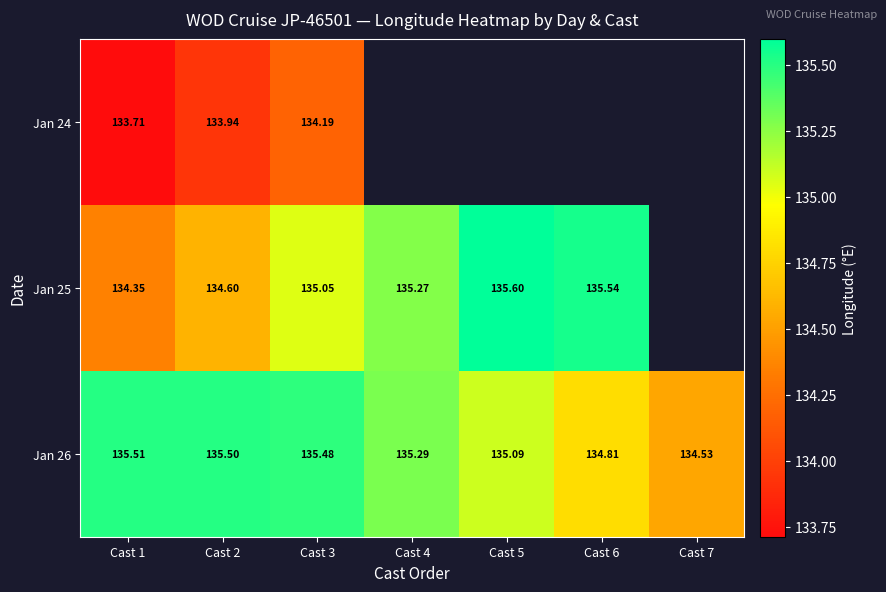

Is the value of Jan 24 at Cast 3 greater than the value of Jan 26 at Cast 7?

No